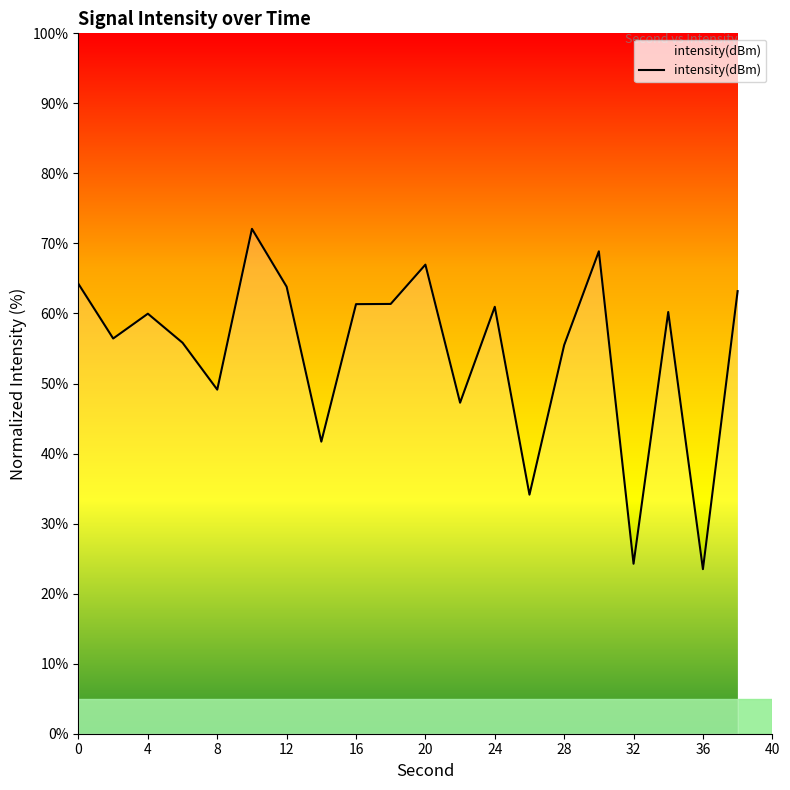

What is the maximum value shown in the chart?

72.1